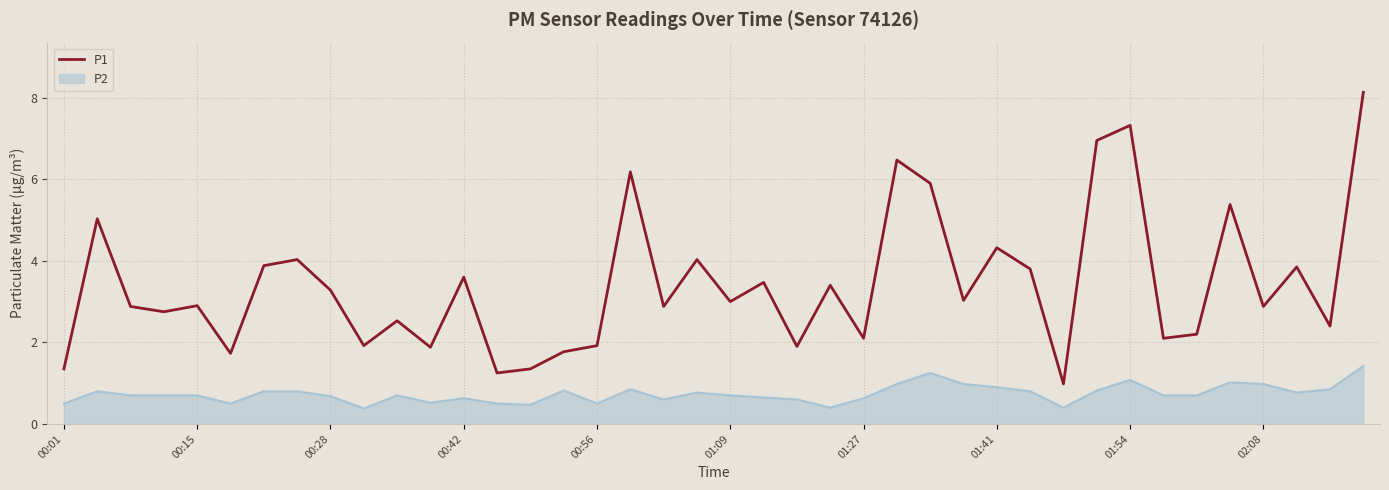

List the series in order of their overall mean, highest first.

P1, P2